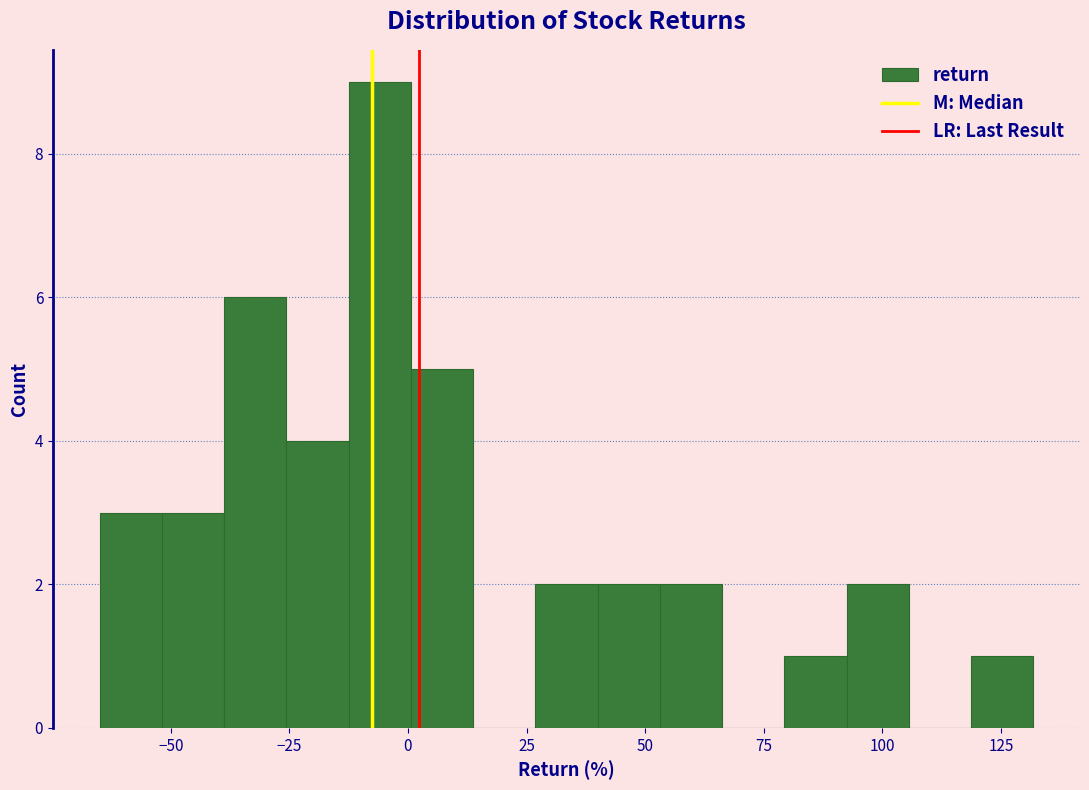

Around what value on the x-axis is the tallest bar? Give the approximate position of its centre, as read against the axis.

-5